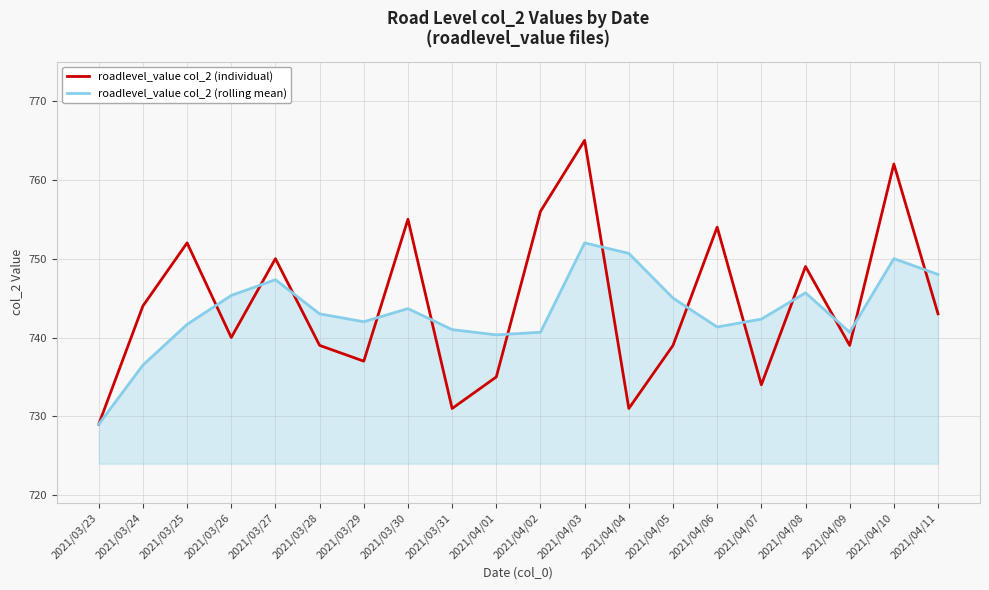

True or false: roadlevel_value col_2 (rolling mean) has a value of 742.0 at 2021/03/29.

True